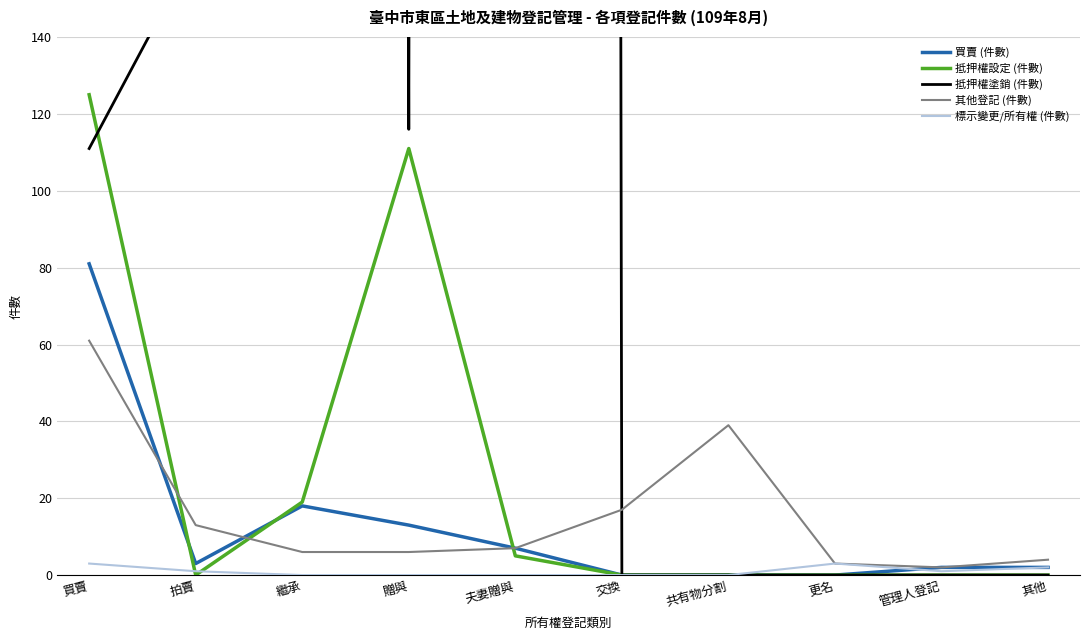

What are all the series names shown in the legend?

買賣 (件數), 抵押權設定 (件數), 抵押權塗銷 (件數), 其他登記 (件數), 標示變更/所有權 (件數)